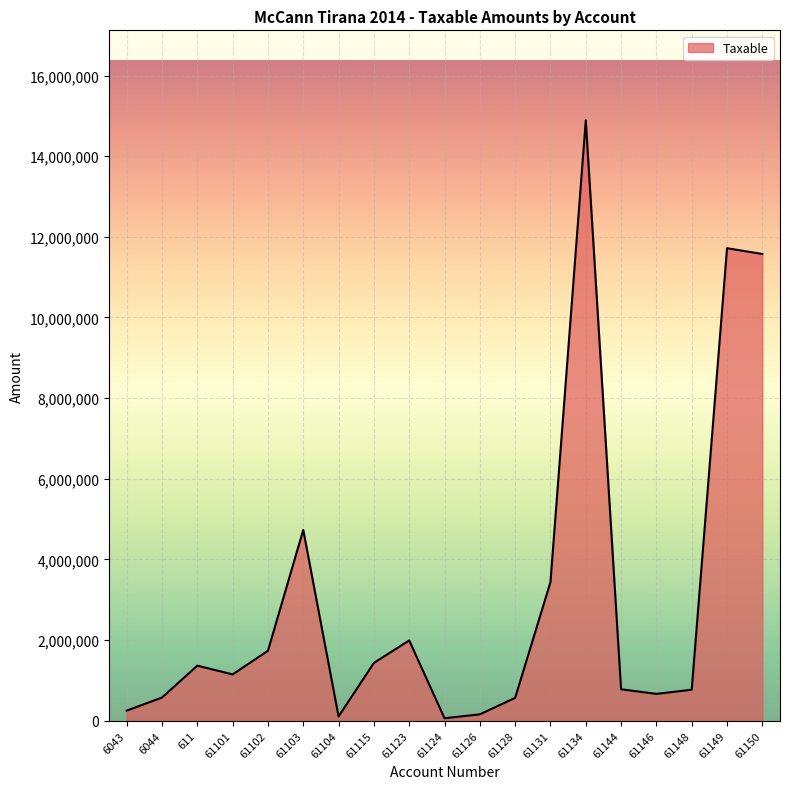

Count the number of values greater than 1149043.

10